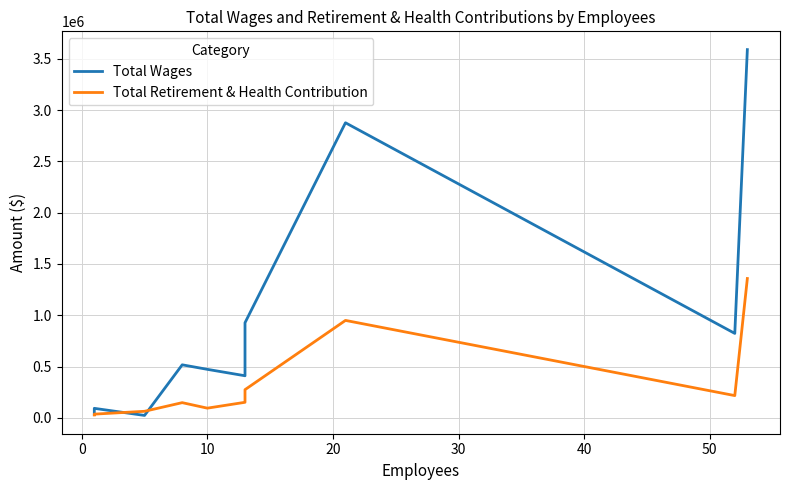

Is it true that Total Retirement & Health Contribution equals 384513.4 at 8?

False